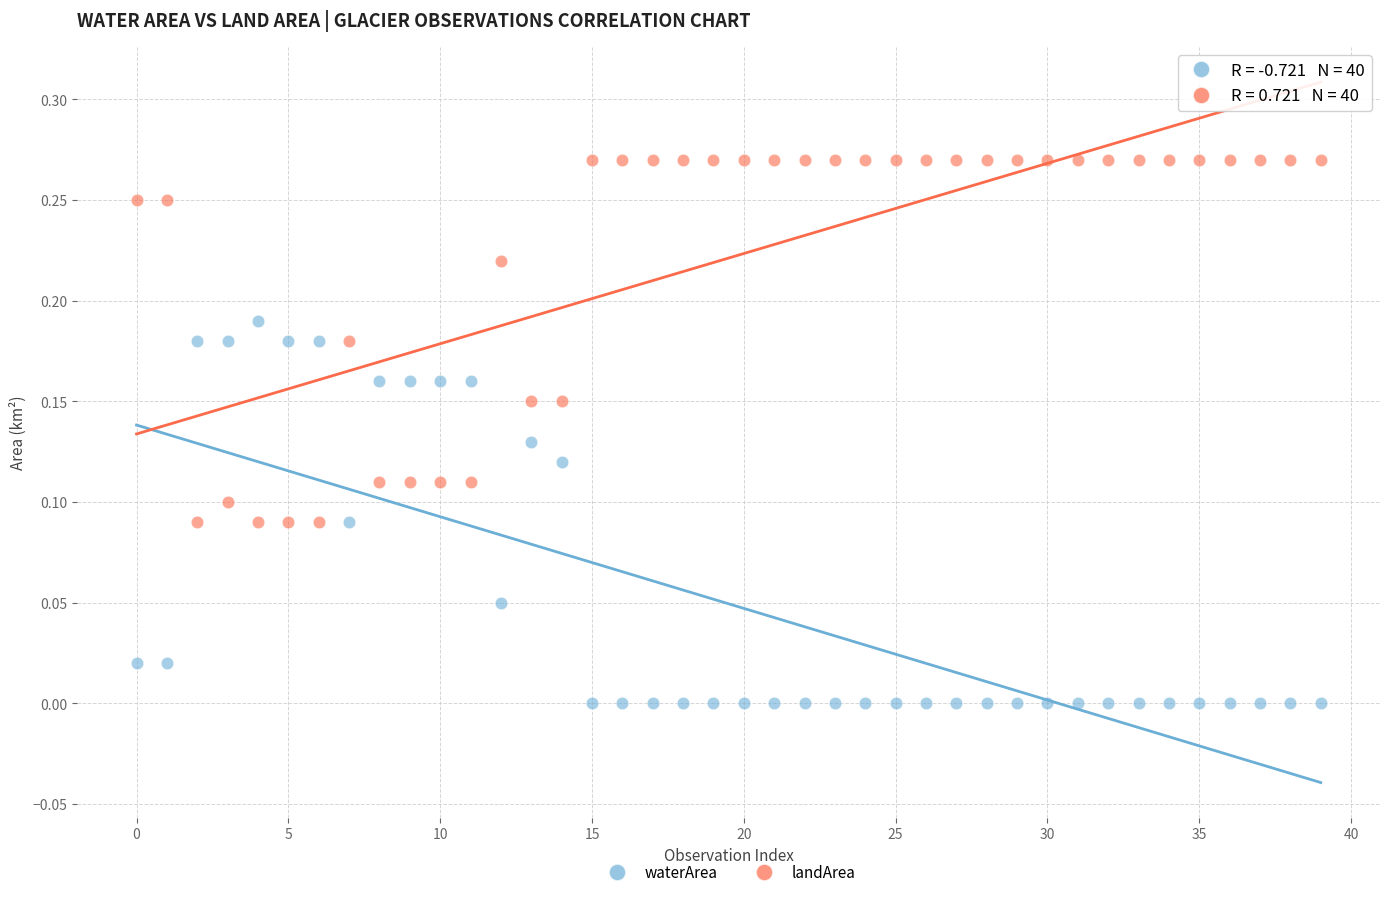

What are all the series names shown in the legend?

waterArea, landArea